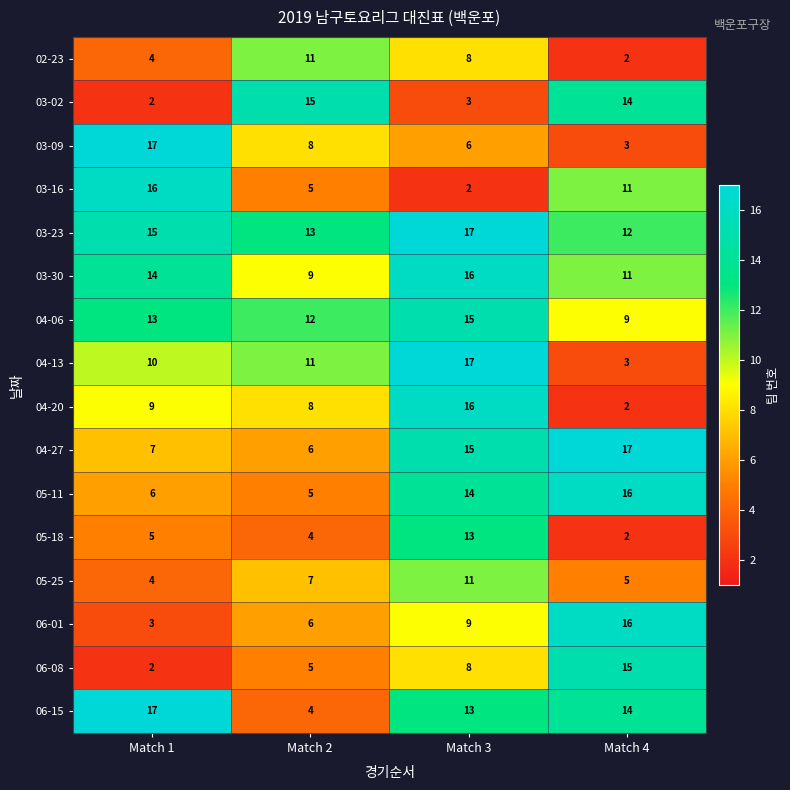

At how many categories does at least one series exceed 9?

4